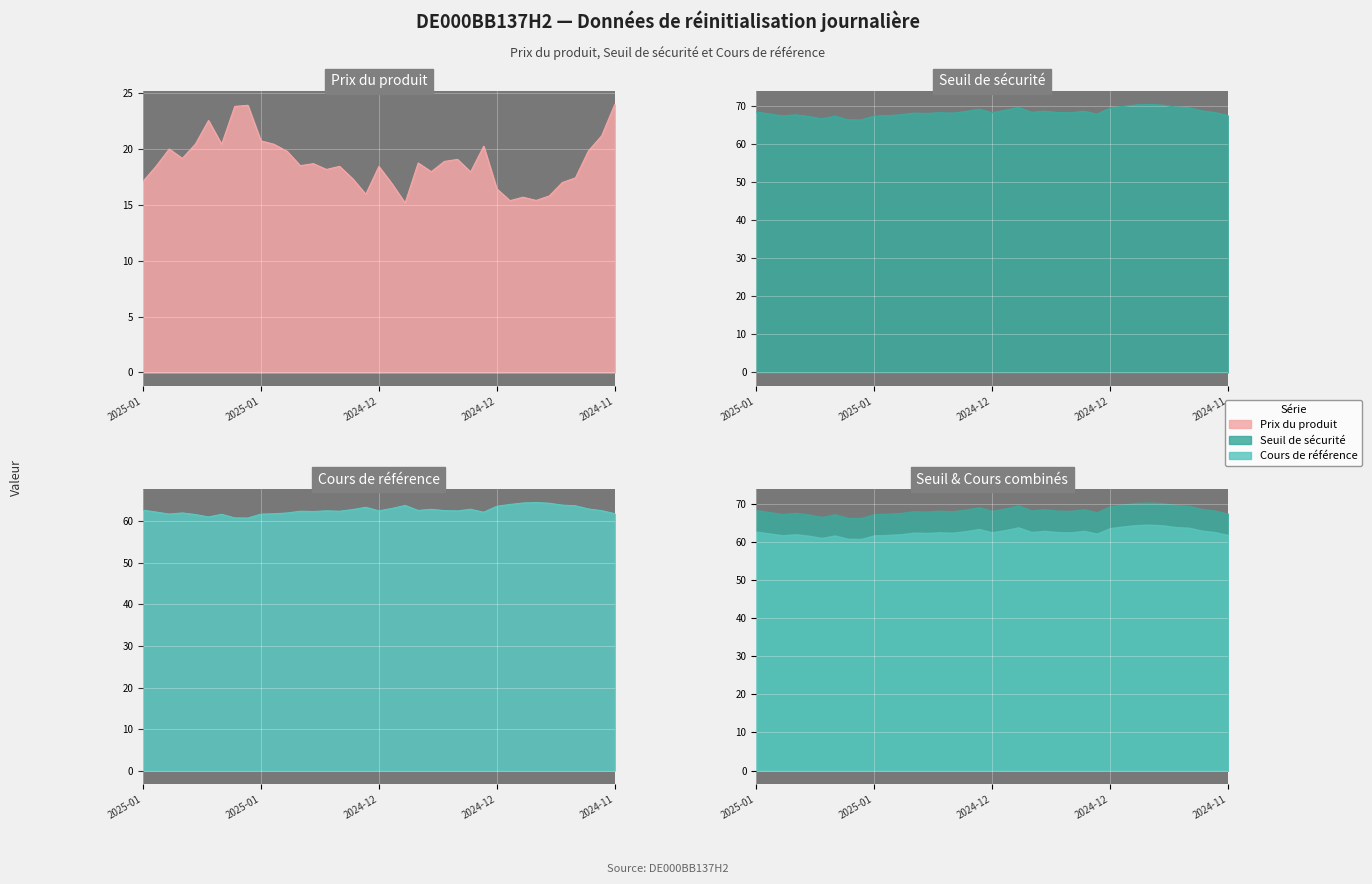

How many data points in Cours de référence are less than 62?

9